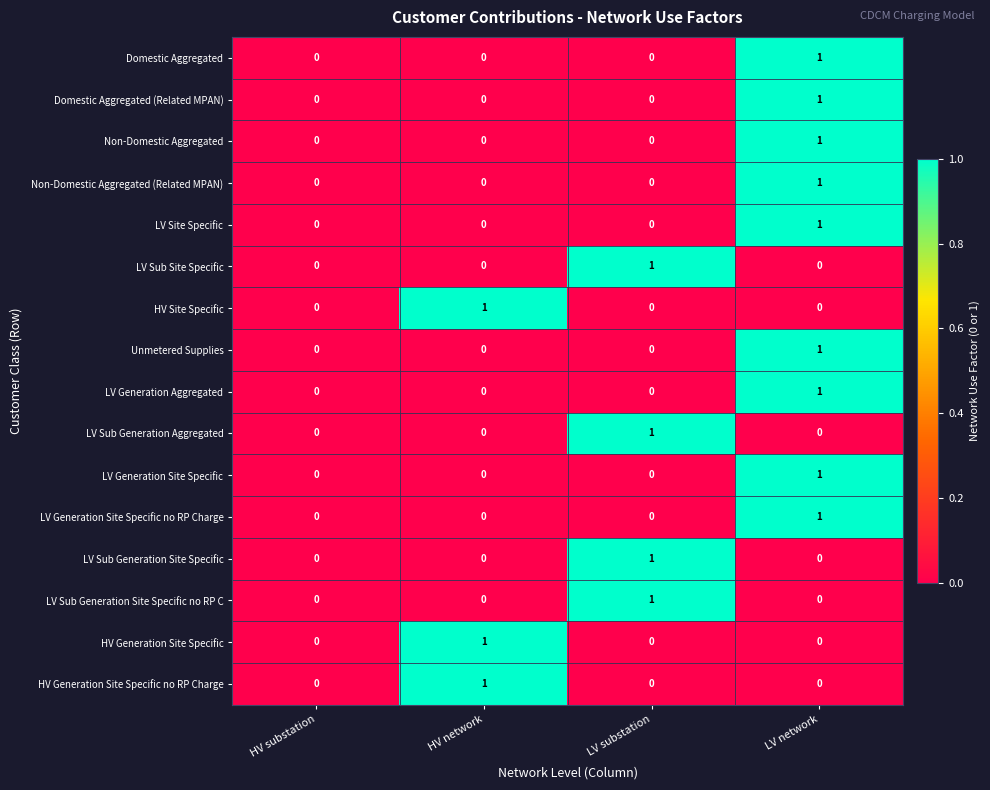

Is it true that Domestic Aggregated (Related MPAN) equals 1 at LV network?

True